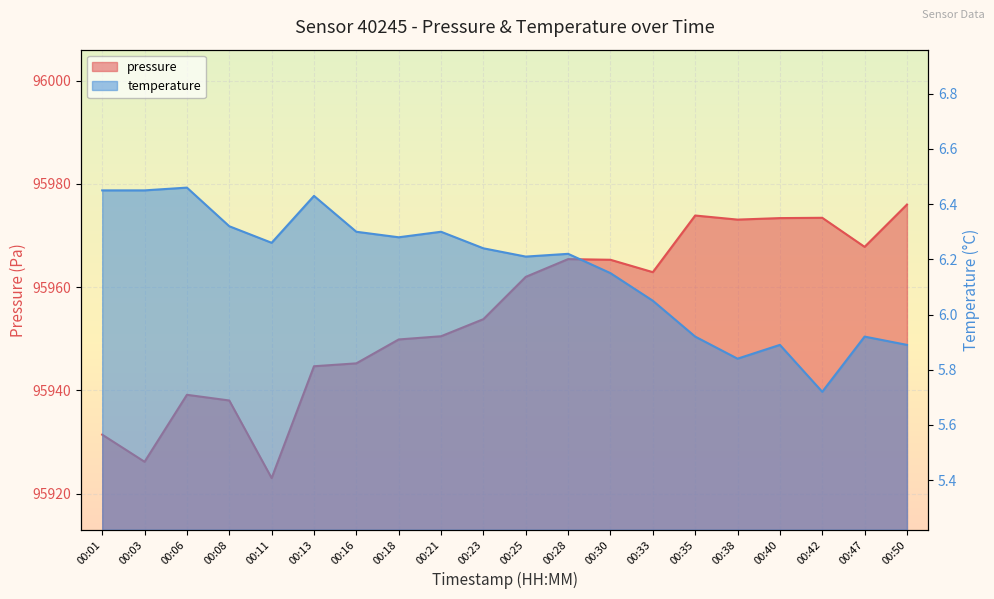

List the series in order of their peak value, lowest first.

temperature, pressure